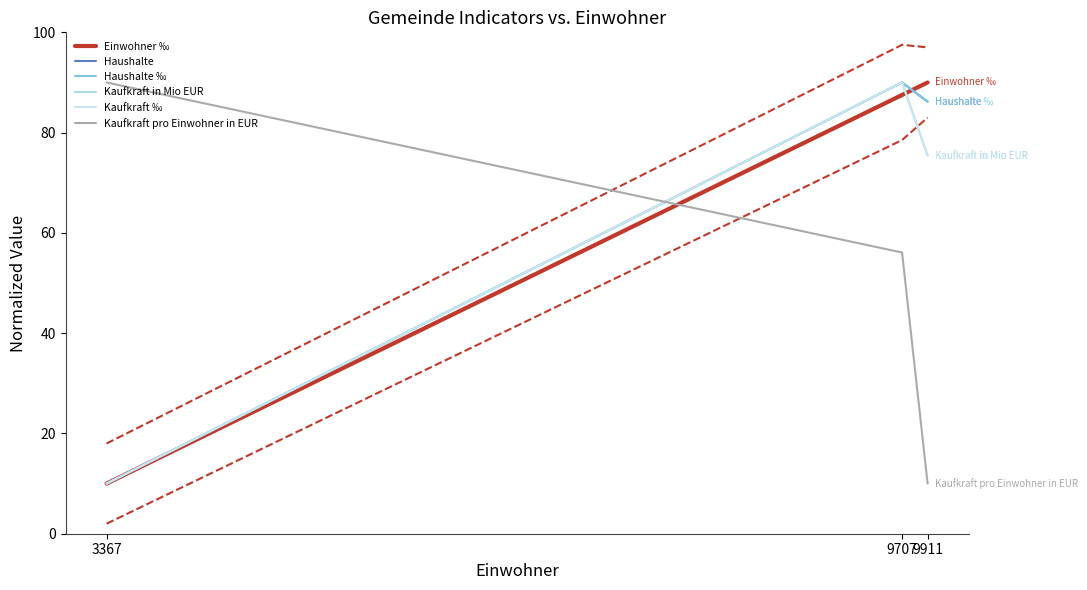

Rank the series by their maximum value, from lowest to highest.

Einwohner ‰, Haushalte, Haushalte ‰, Kaufkraft in Mio EUR, Kaufkraft ‰, Kaufkraft pro Einwohner in EUR